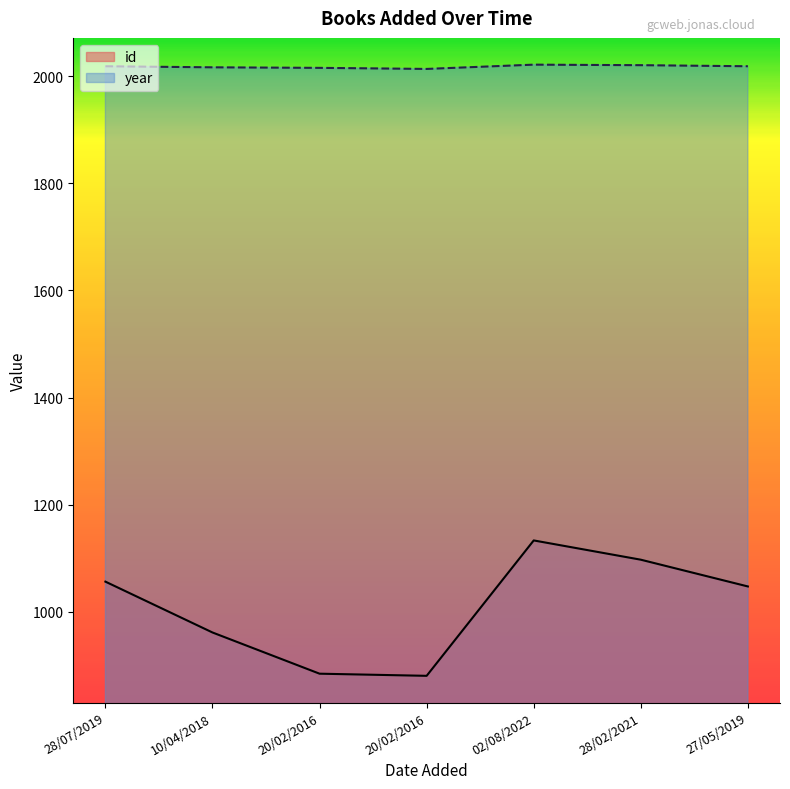

The value of id at 10/04/2018 is 1480. True or false?

False